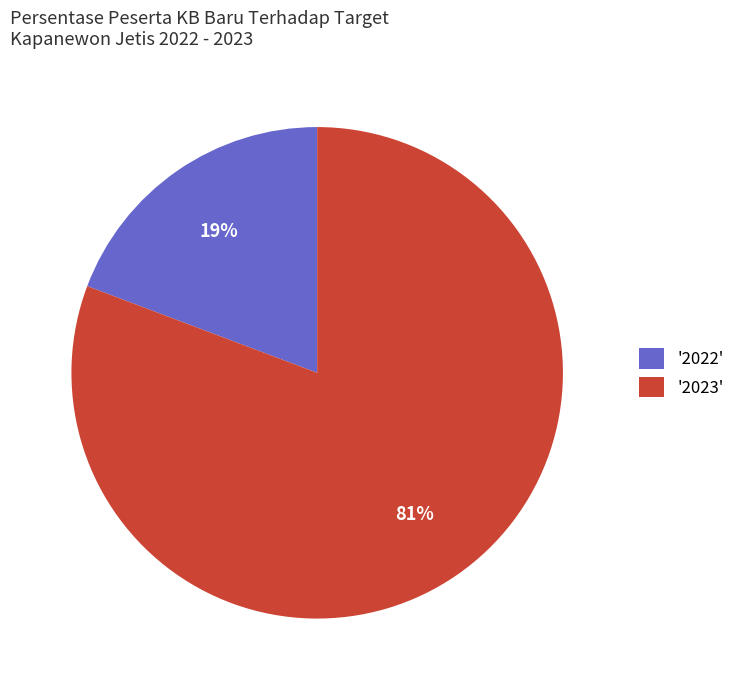

How many slices are in this pie chart?

2